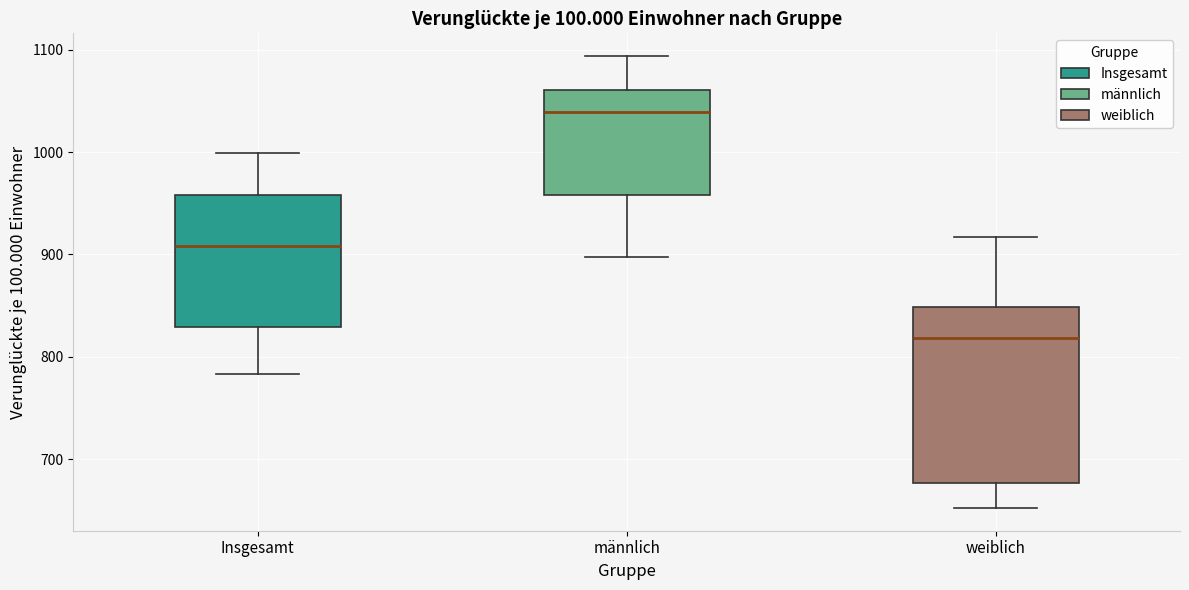

Reading left to right, read every box against the y-axis: the position of its median line, the range the box covers, and the ends of its whiskers. The values are not printed on the chart, so give them approximately, as read against the axis.

Insgesamt: median 910, box 830 to 960, whiskers 780 to 1000
männlich: median 1040, box 960 to 1060, whiskers 900 to 1090
weiblich: median 820, box 680 to 850, whiskers 650 to 920